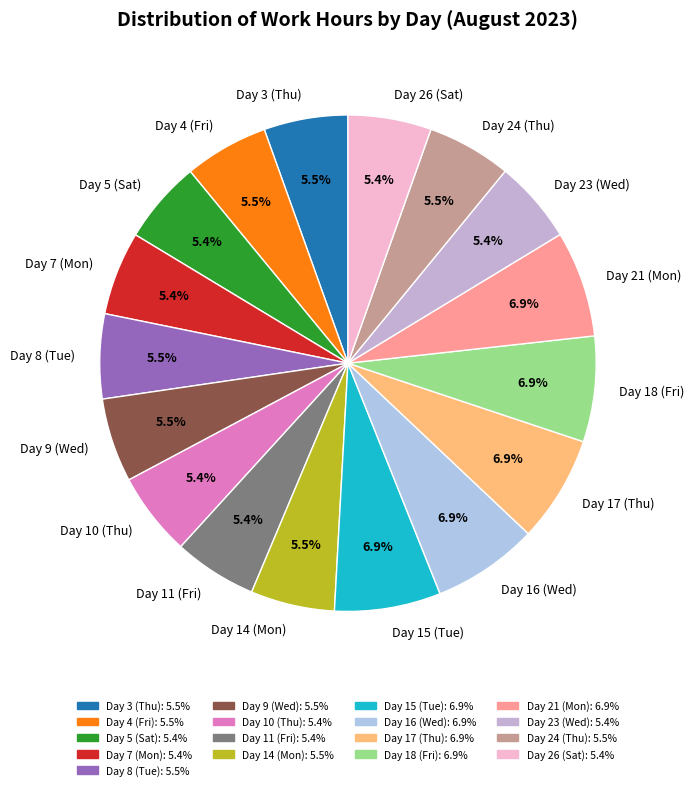

Which has a higher value, Day 14 (Mon) or Day 17 (Thu)?

Day 17 (Thu)